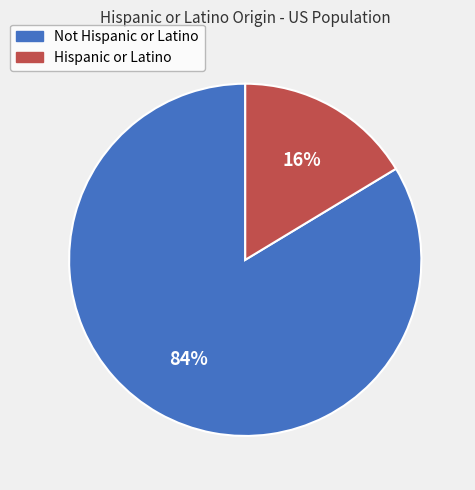

Is it true that Not Hispanic or Latino is 84% of the pie?

True